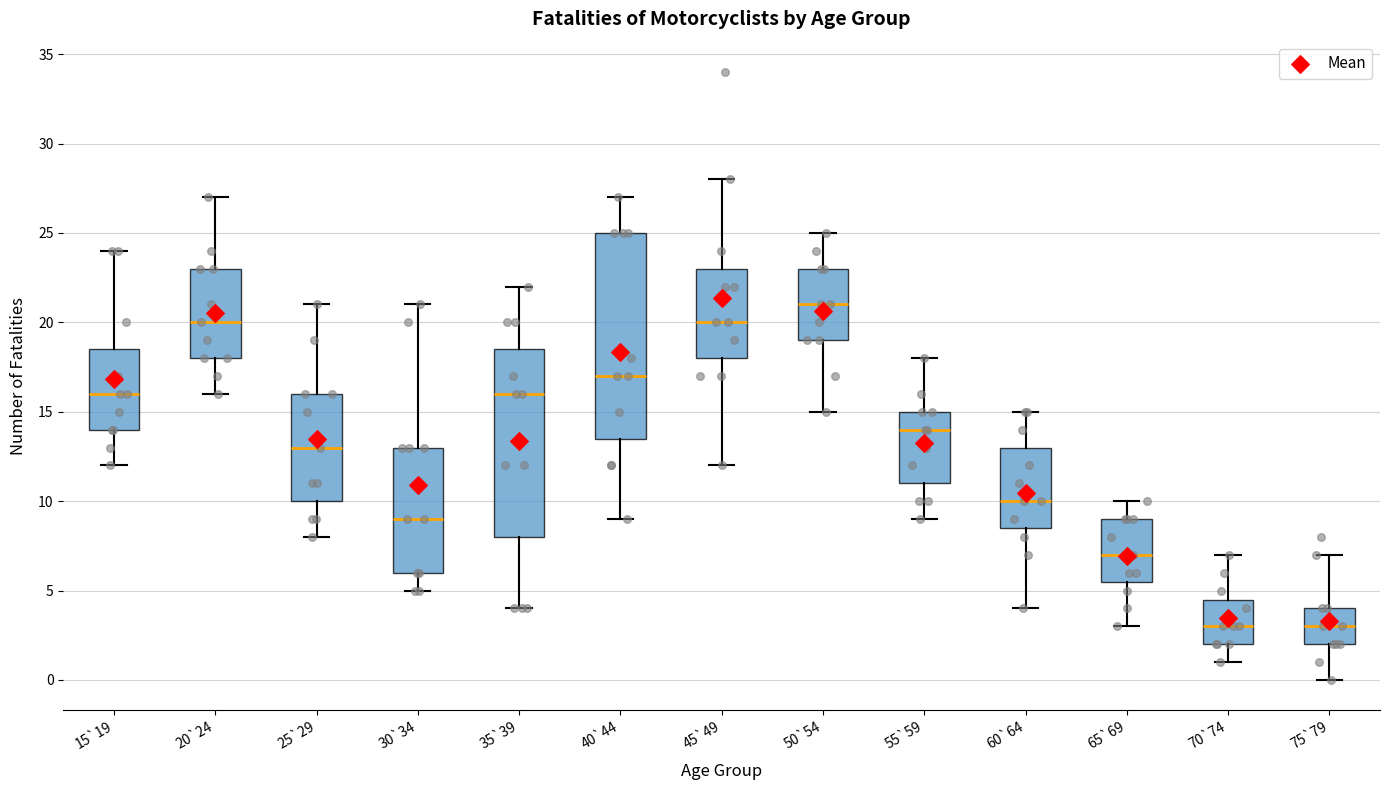

Reading left to right, read every box against the y-axis: the position of its median line, the range the box covers, and the ends of its whiskers. The values are not printed on the chart, so give them approximately, as read against the axis.

15`19: median 16.0, box 14.0 to 18.5, whiskers 12.0 to 24.0
20`24: median 20.0, box 18.0 to 23.0, whiskers 16.0 to 27.0
25`29: median 13.0, box 10.0 to 16.0, whiskers 8.0 to 21.0
30`34: median 9.0, box 6.0 to 13.0, whiskers 5.0 to 21.0
35`39: median 16.0, box 8.0 to 18.5, whiskers 4.0 to 22.0
40`44: median 17.0, box 13.5 to 25.0, whiskers 9.0 to 27.0
45`49: median 20.0, box 18.0 to 23.0, whiskers 12.0 to 28.0
50`54: median 21.0, box 19.0 to 23.0, whiskers 15.0 to 25.0
55`59: median 14.0, box 11.0 to 15.0, whiskers 9.0 to 18.0
60`64: median 10.0, box 8.5 to 13.0, whiskers 4.0 to 15.0
65`69: median 7.0, box 5.5 to 9.0, whiskers 3.0 to 10.0
70`74: median 3.0, box 2.0 to 4.5, whiskers 1.0 to 7.0
75`79: median 3.0, box 2.0 to 4.0, whiskers 0.0 to 7.0